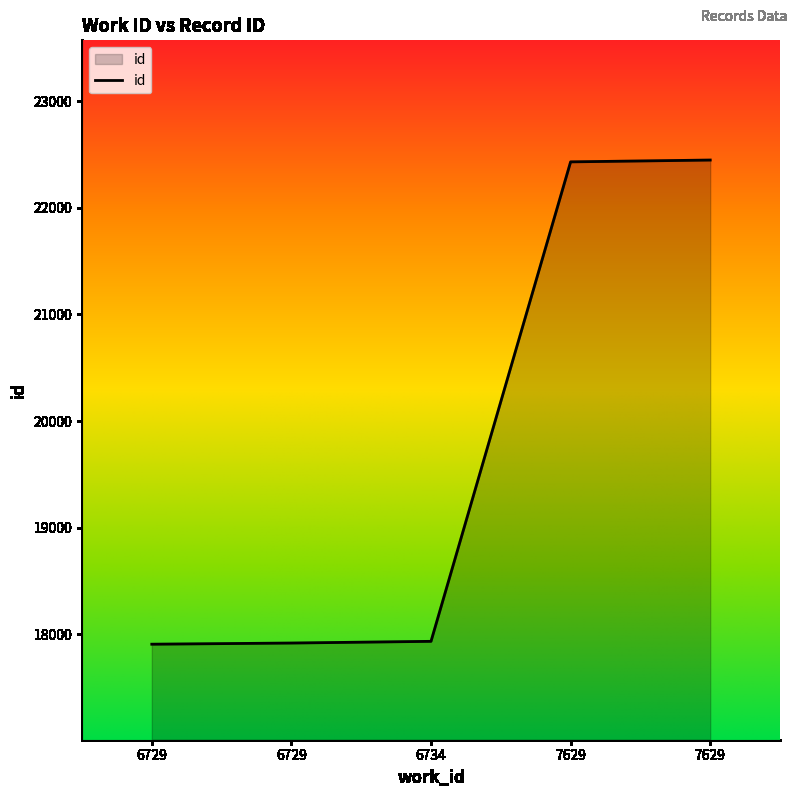

Where is the data nearest to the value 20177?

6734